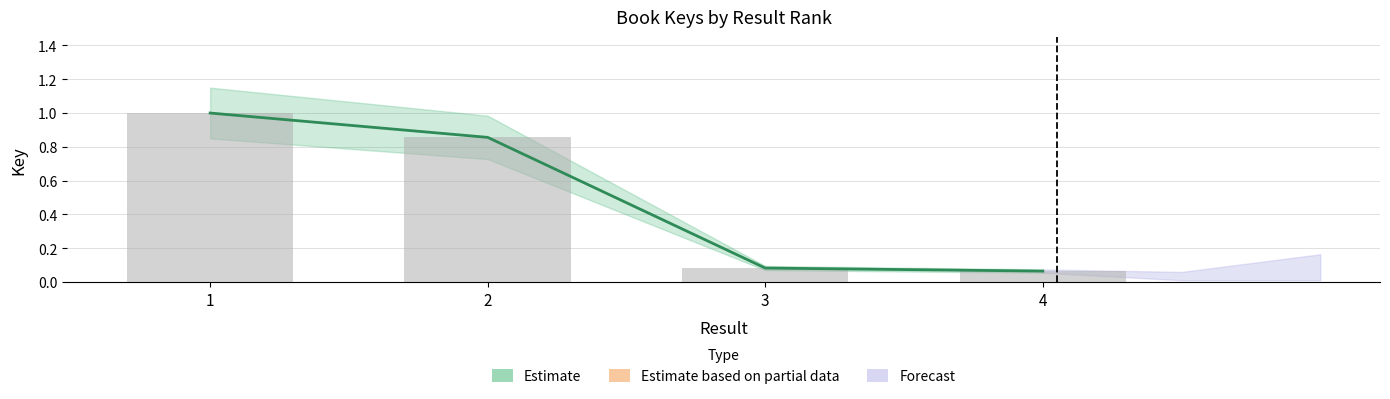

List the labels in order of value, smallest first.

4, 3, 2, 1